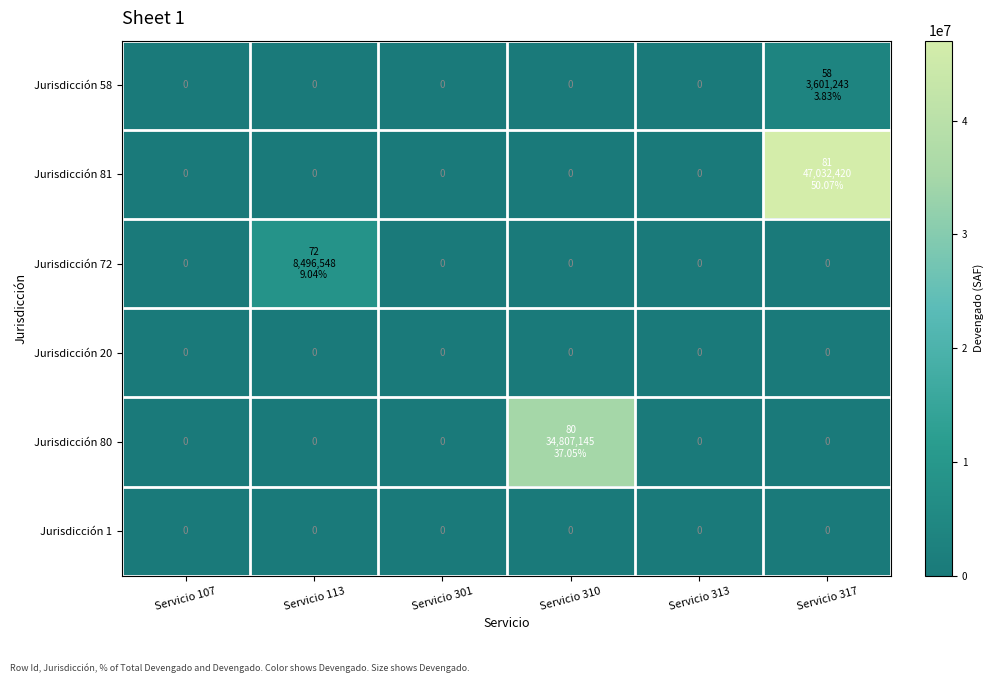

The Jurisdicción 1 series shows 0 at Servicio 113. True or false?

True